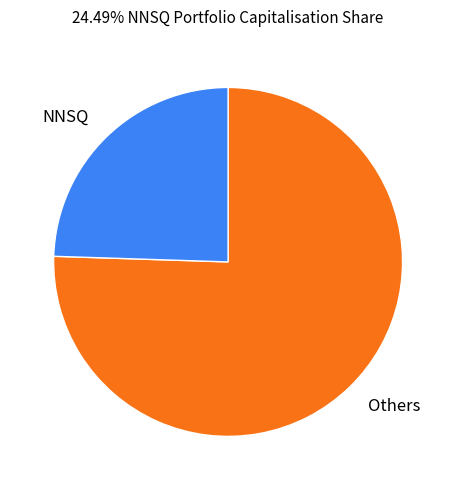

Is there a majority slice in this chart?

Yes